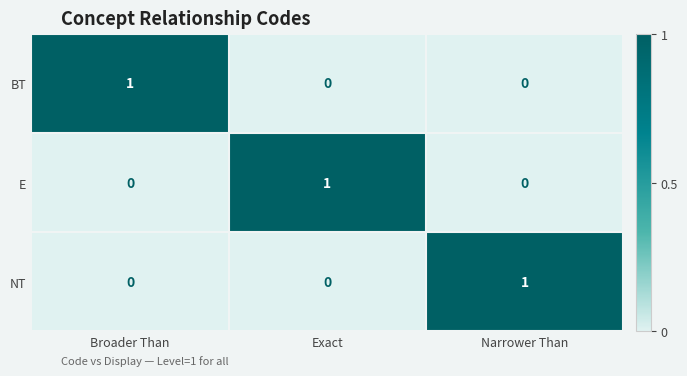

Count the number of categories in the chart.

3